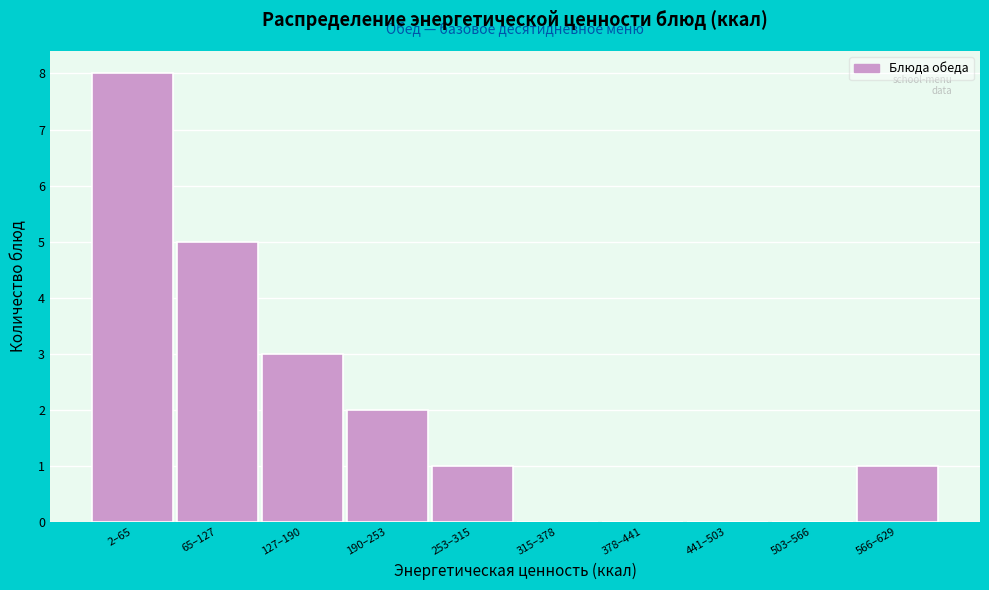

Reading left to right, list all the values displayed in this chart.

2–65=8	65–127=5	127–190=3	190–253=2	253–315=1	315–378=0	378–441=0	441–503=0	503–566=0	566–629=1